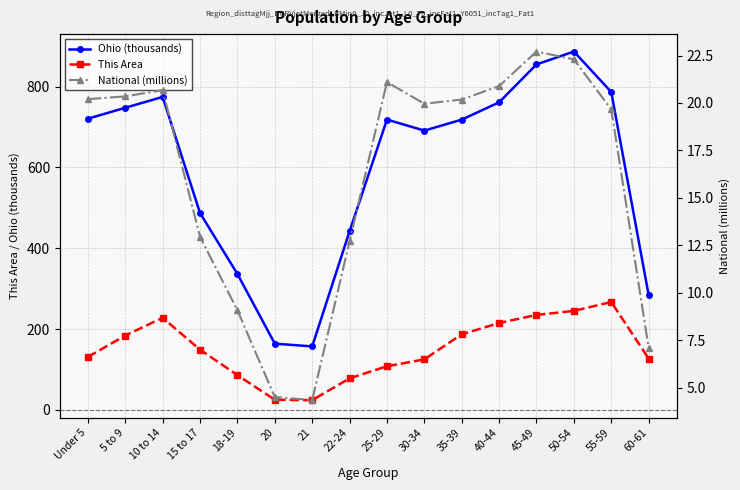

Is it true that This Area equals 118.4 at 5 to 9?

False